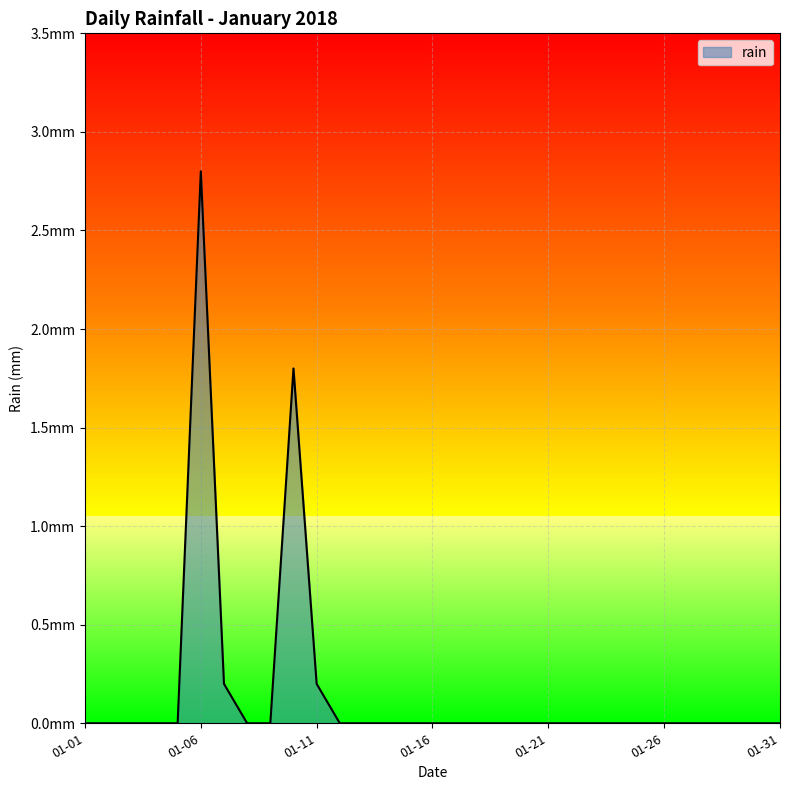

Does the chart have visible grid lines?

Yes